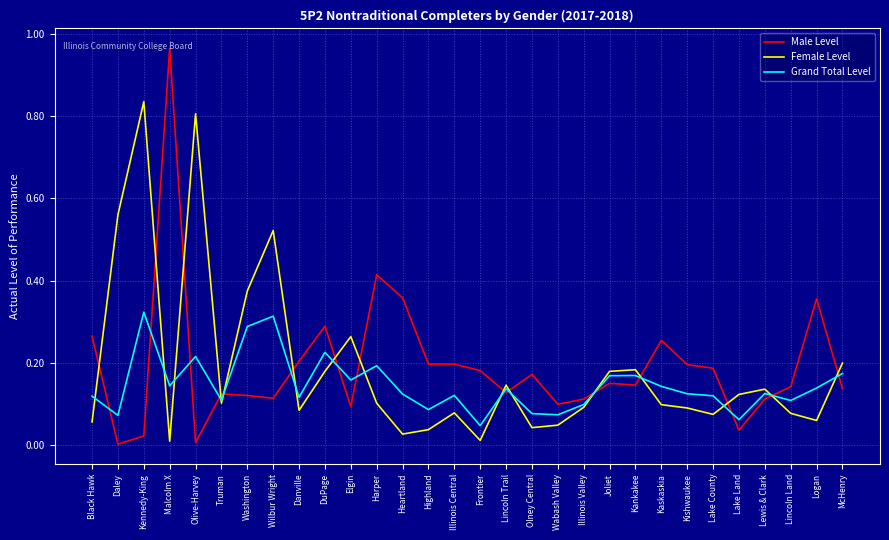

True or false: Male Level has a value of 0.2 at Joliet.

True